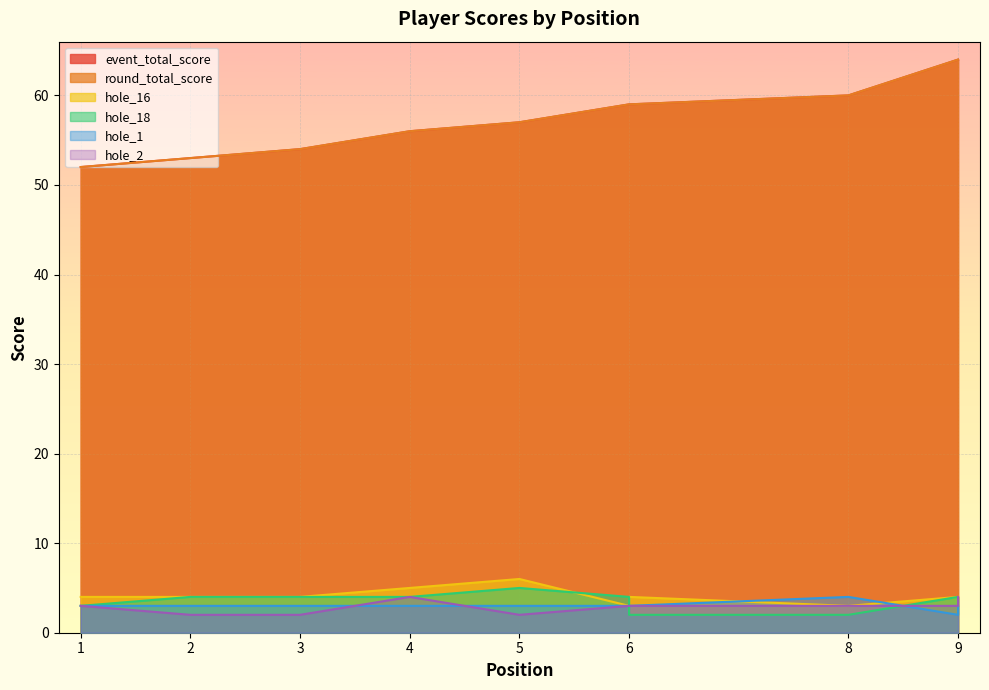

At which category does the chart reach its minimum across all series?

6